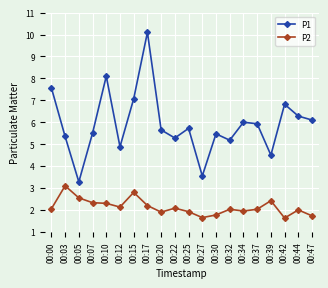

Is it true that P1 equals 4.0 at 00:42?

False